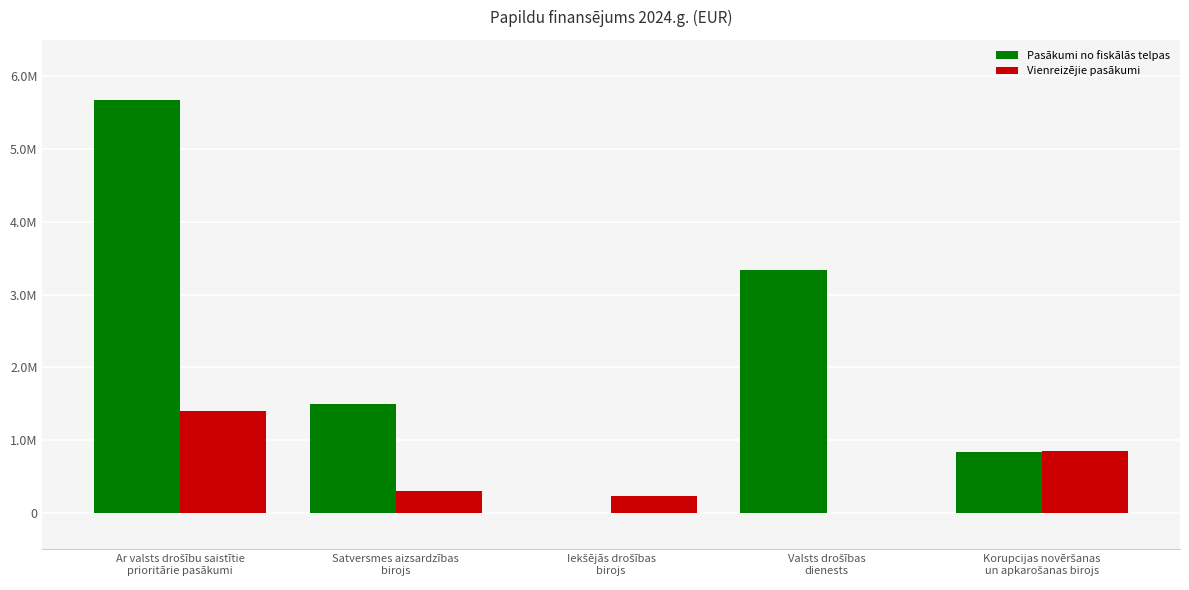

Which series has the largest total across all categories?

Pasākumi no fiskālās telpas